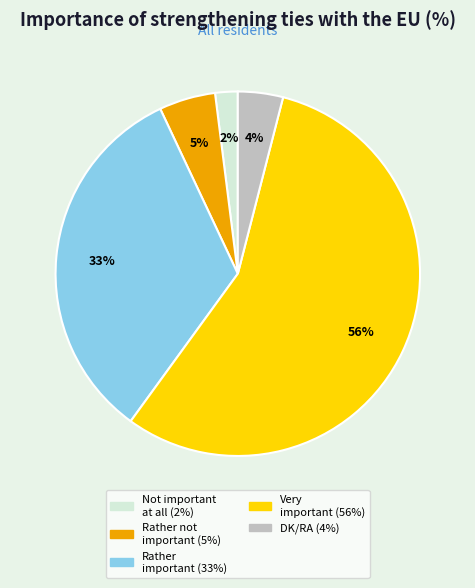

Does any single category account for the majority?

Yes